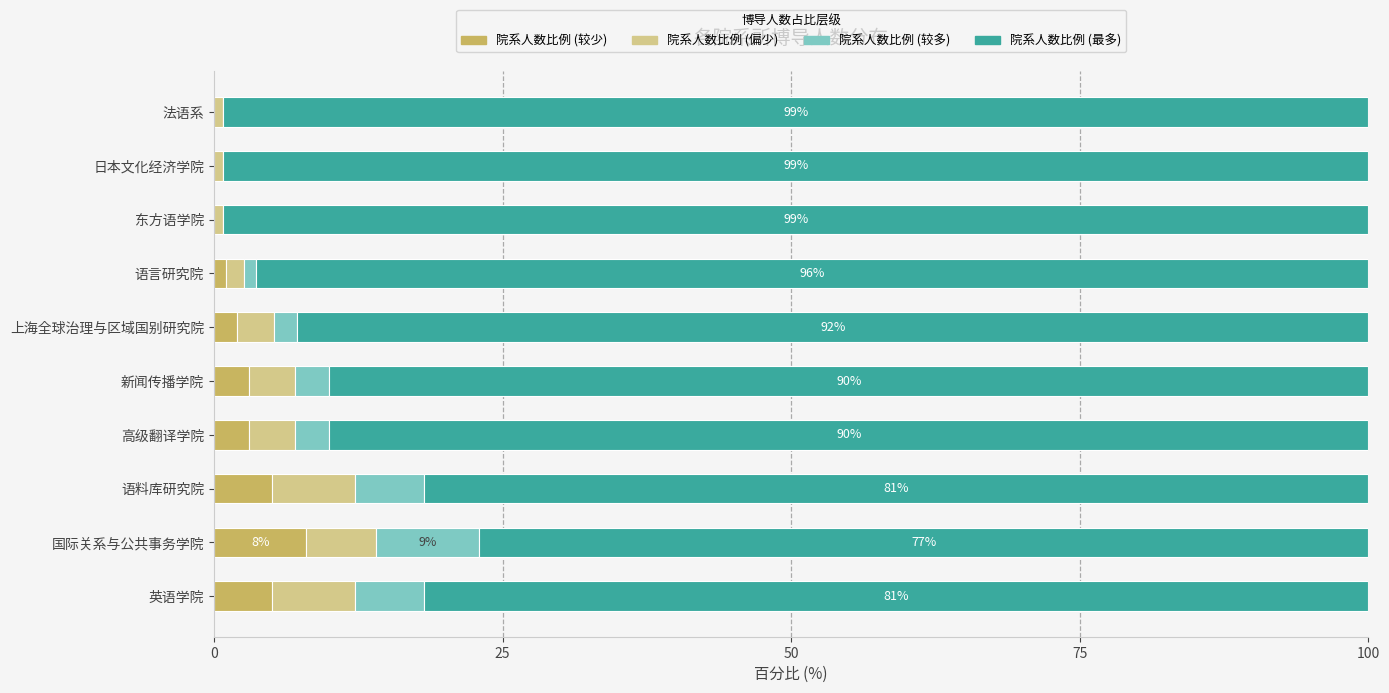

At which label does 院系人数比例 (较少) reach its peak?

国际关系与公共事务学院